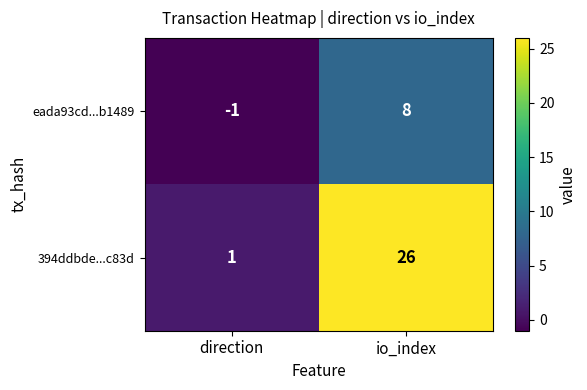

At which label is 394ddbde...c83d closest to 13?

direction